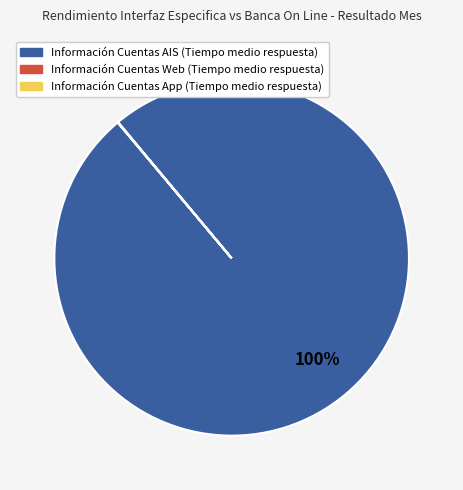

What is the largest slice in the pie chart?

Información Cuentas AIS (Tiempo medio respuesta)